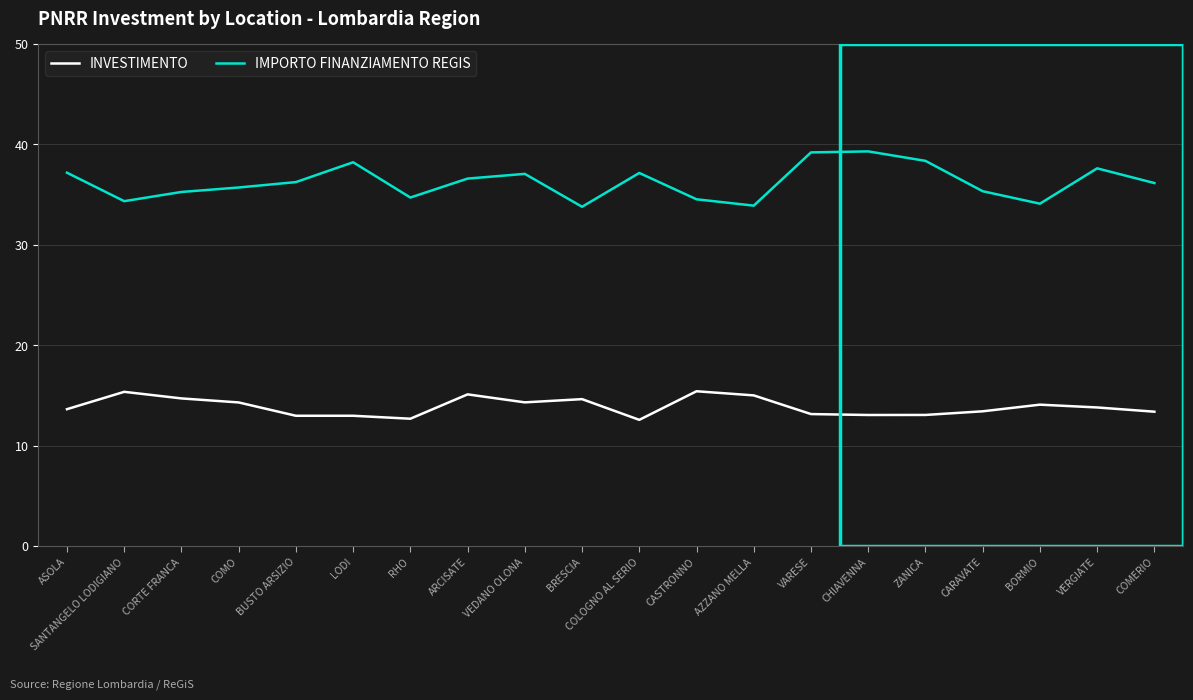

What is the minimum value shown in the chart?

12.6